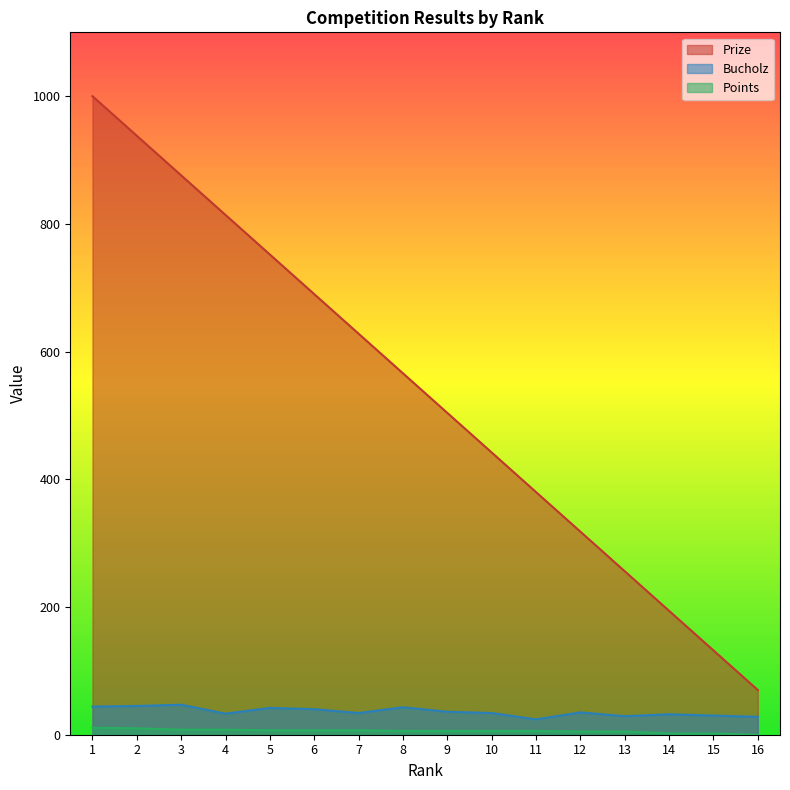

What are all the series names shown in the legend?

Prize, Bucholz, Points